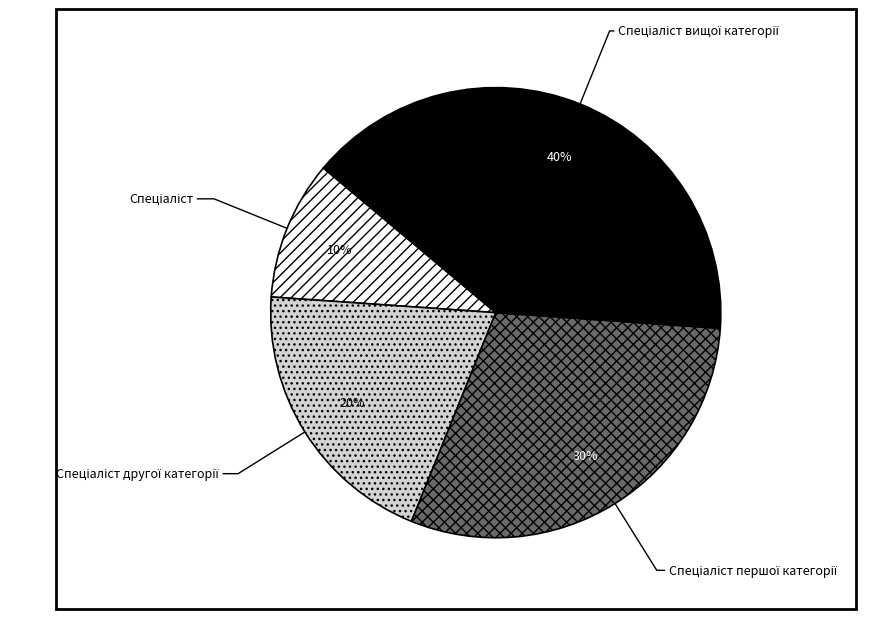

To the nearest percent, what is the difference between the largest and smallest slice percentages?

30%